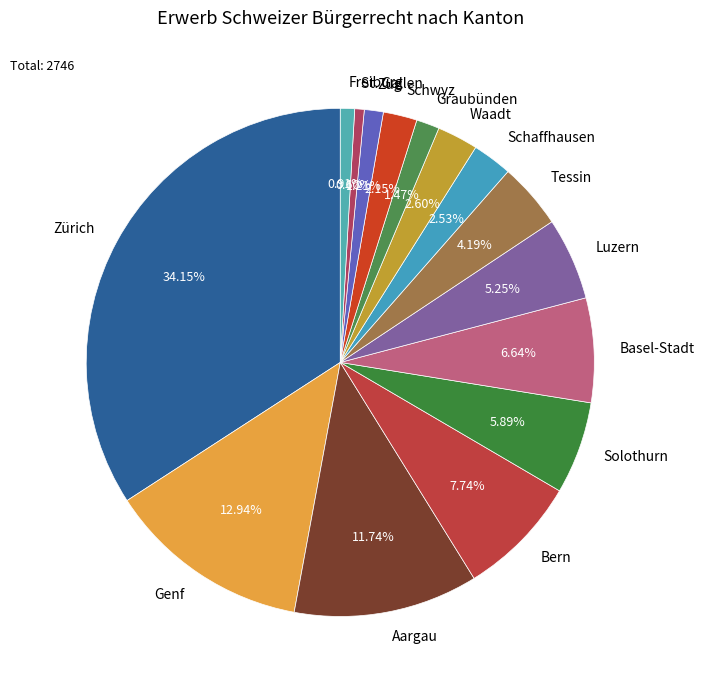

Do Zürich and Basel-Stadt together represent more than half of the pie?

No